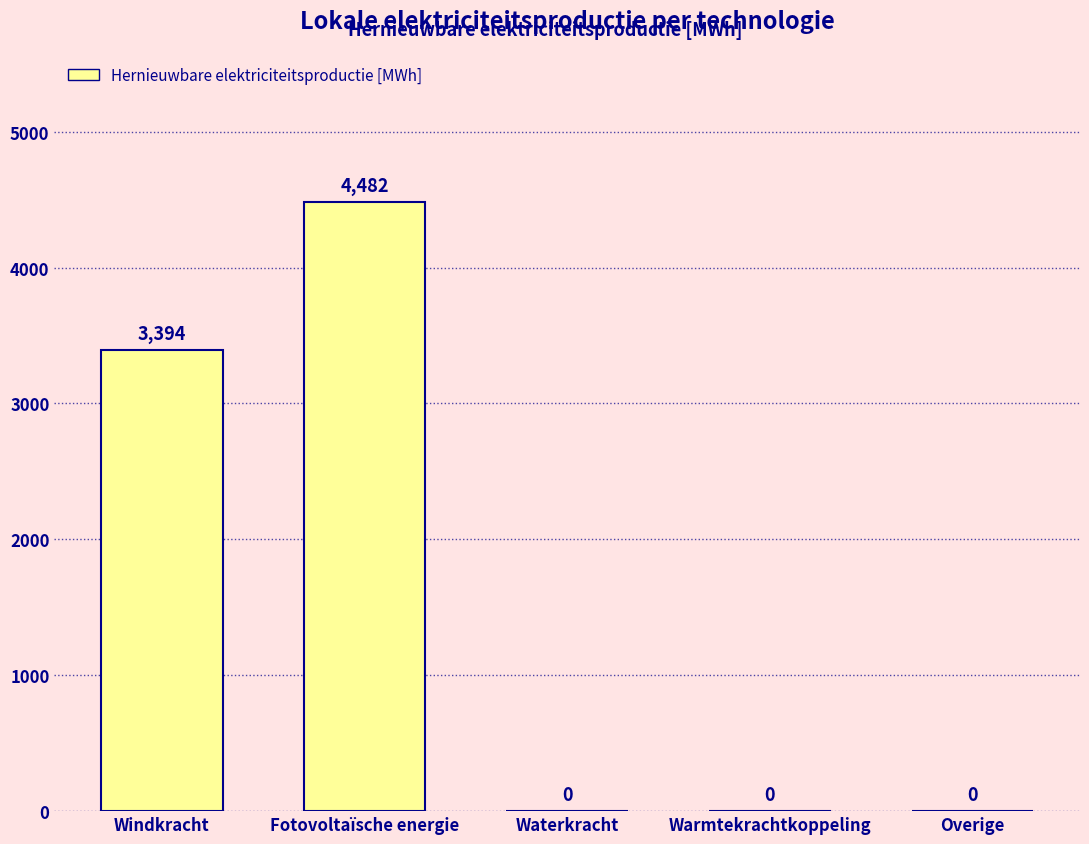

What is the change in value from Fotovoltaïsche energie to Overige?

-4482.3